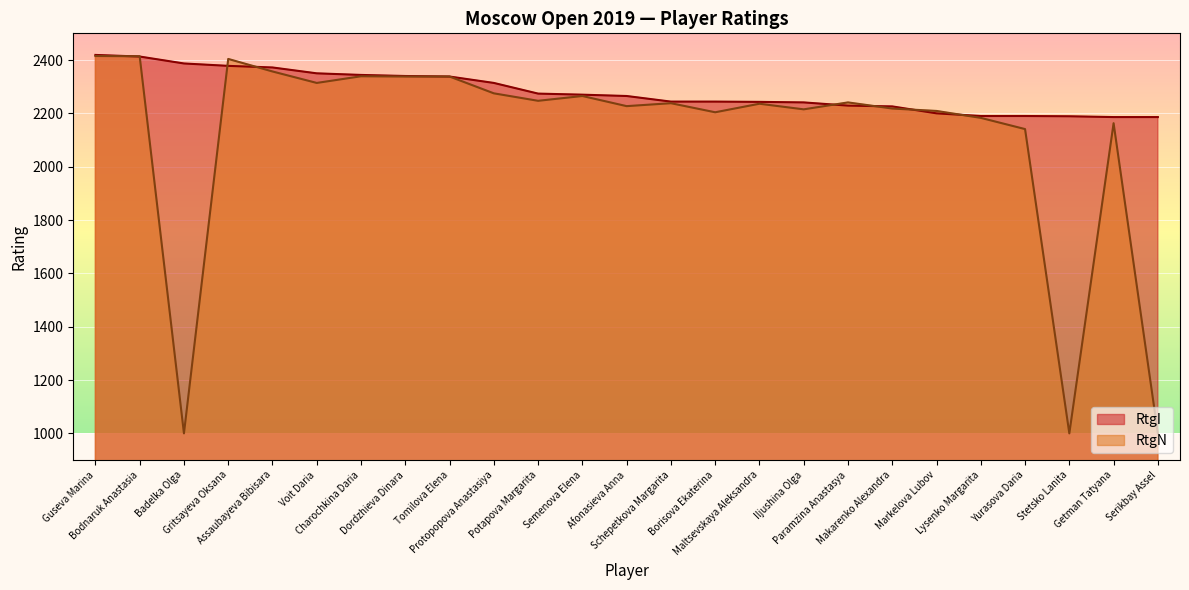

What is the average value of the RtgN series?

2119